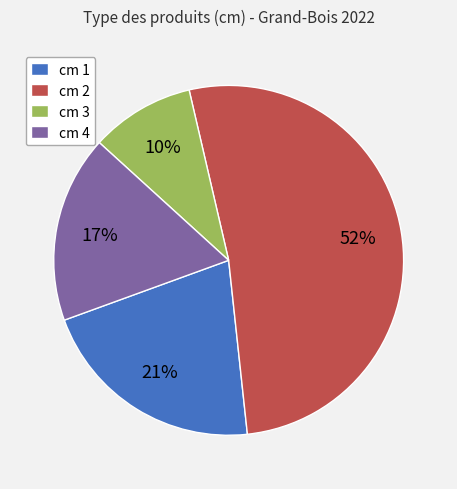

Which category has the biggest portion of the pie?

cm 2